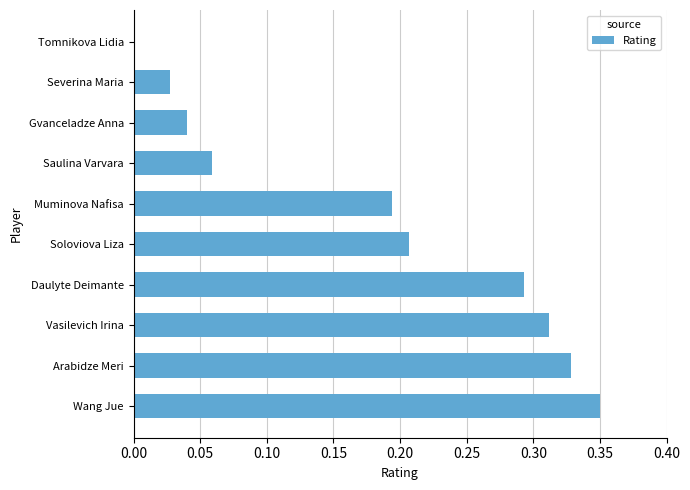

What is the sum of the values at Wang Jue and Severina Maria?

0.4